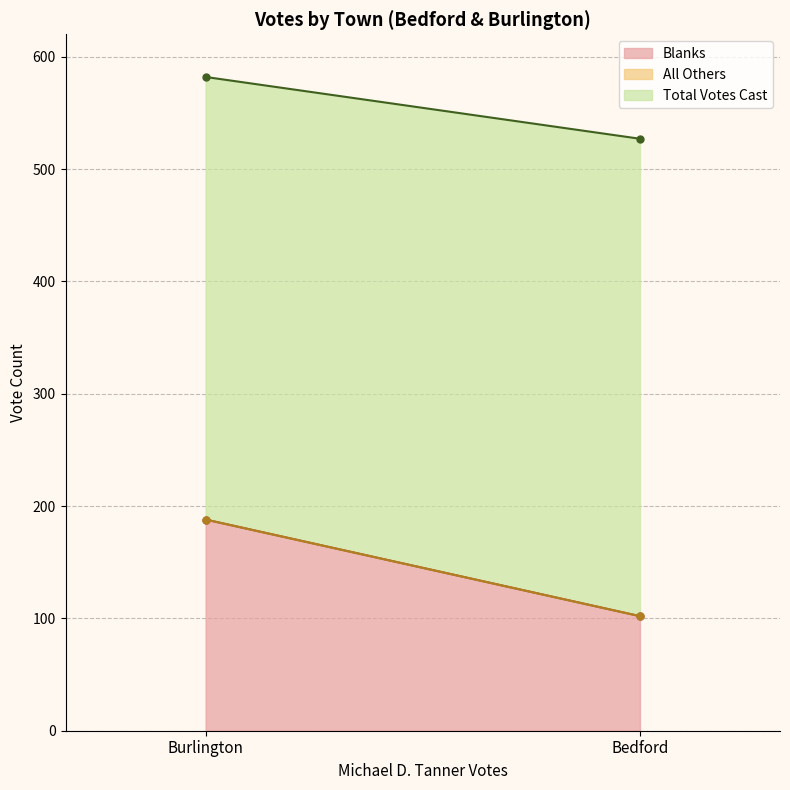

Rank the categories by All Others value from lowest to highest.

Bedford, Burlington